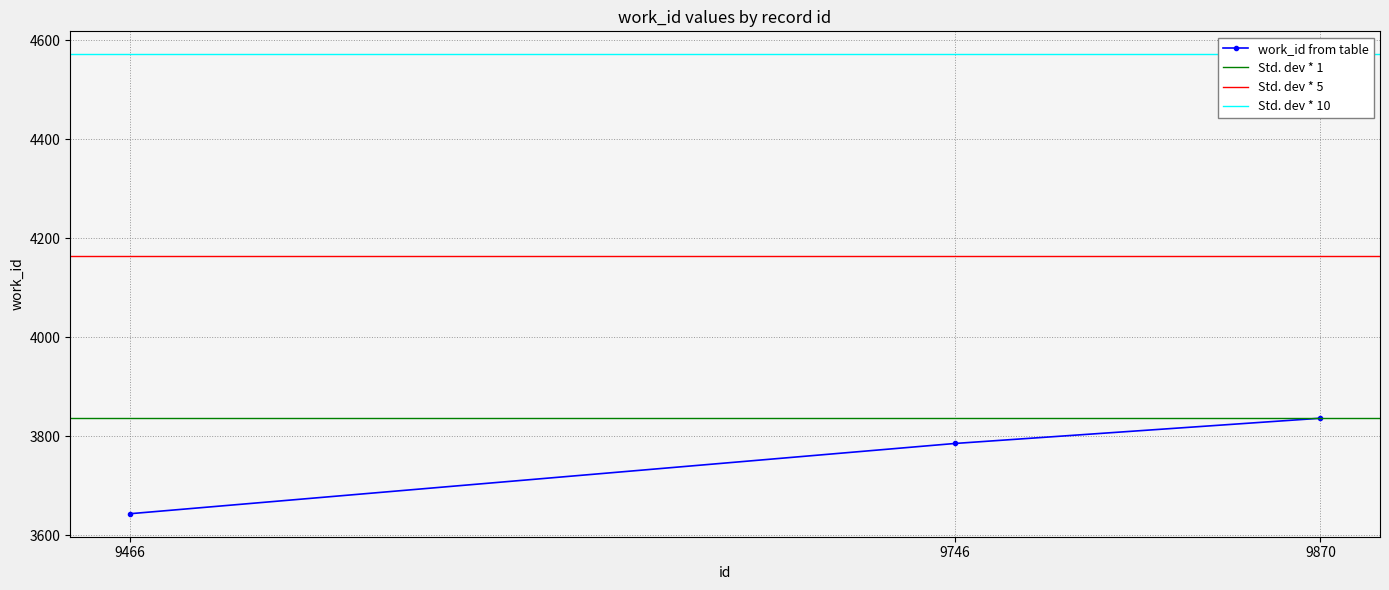

At which label is the value closest to 3739?

9746